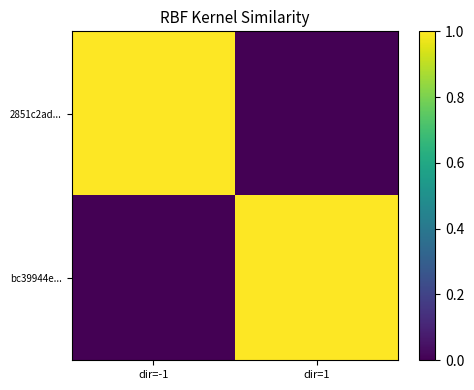

Reading right to left, extract all data points from this chart.

2851c2ad...: dir=1=0.0	dir=-1=1.0
bc39944e...: dir=1=1.0	dir=-1=0.0